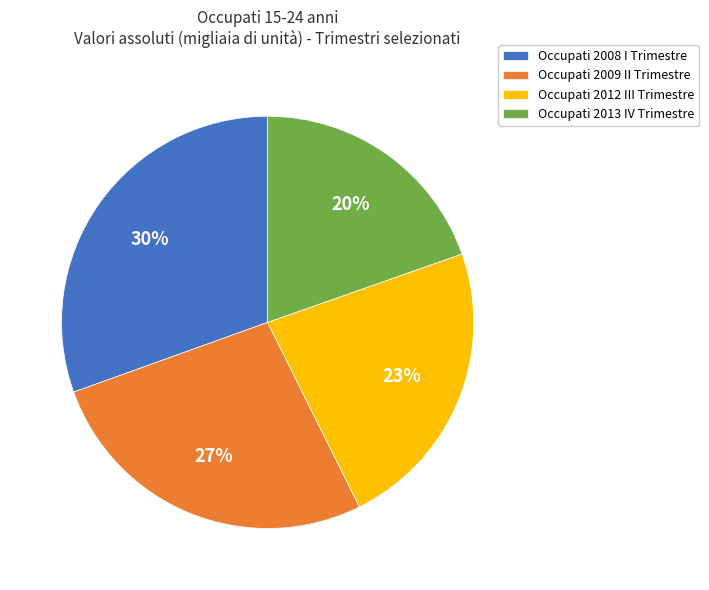

Which category has the biggest portion of the pie?

Occupati 2008 I Trimestre